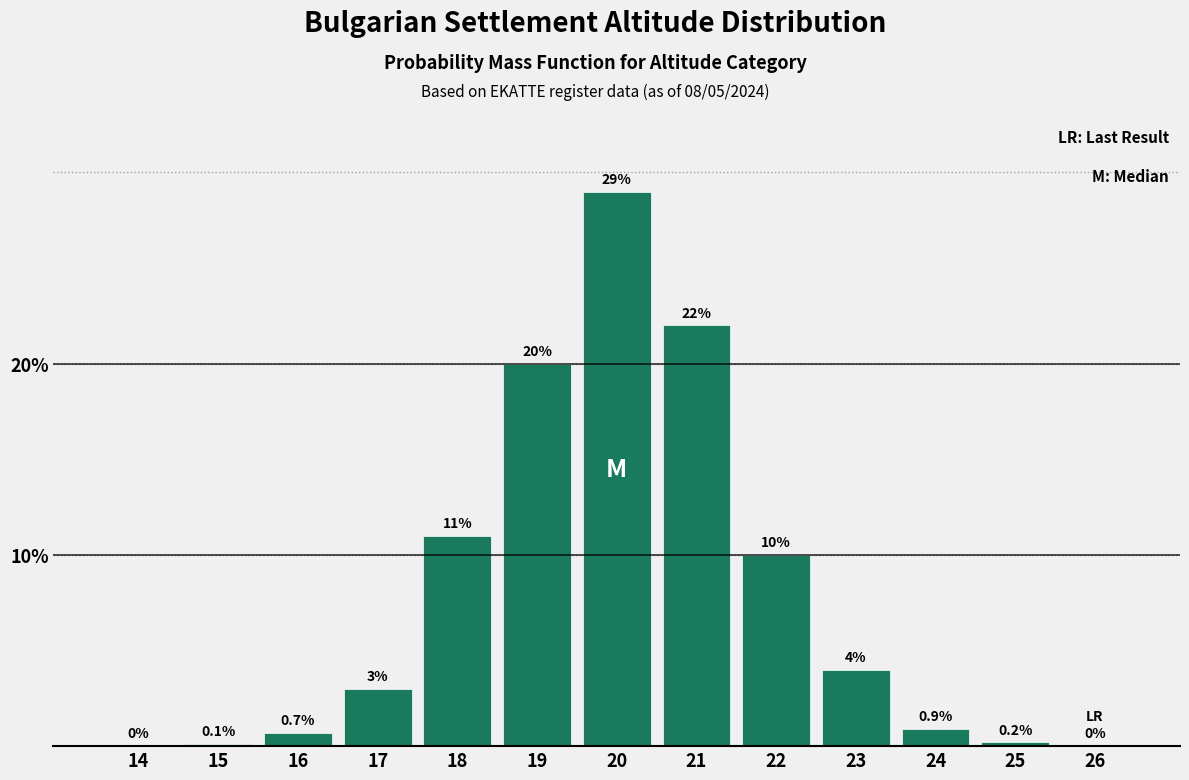

Reading left to right, list all the values displayed in this chart.

14=0.0	15=0.1	16=0.7	17=3.0	18=11.0	19=20.0	20=29.0	21=22.0	22=10.0	23=4.0	24=0.9	25=0.2	26=0.0